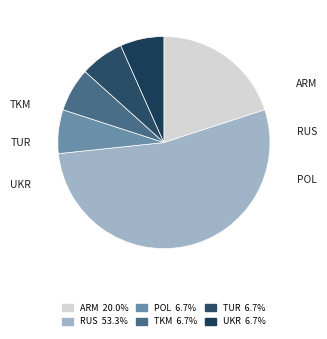

Which has a higher value, TUR or RUS?

RUS